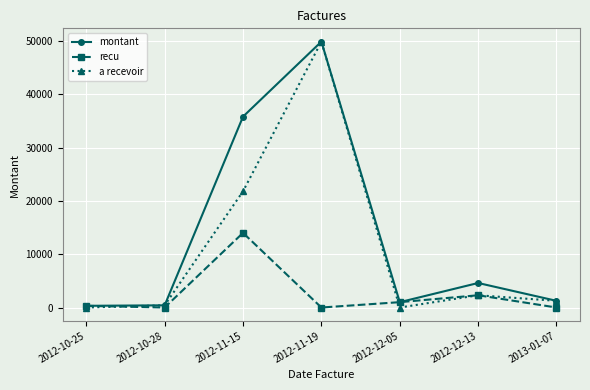

Does the chart display data point markers on the line(s)?

Yes